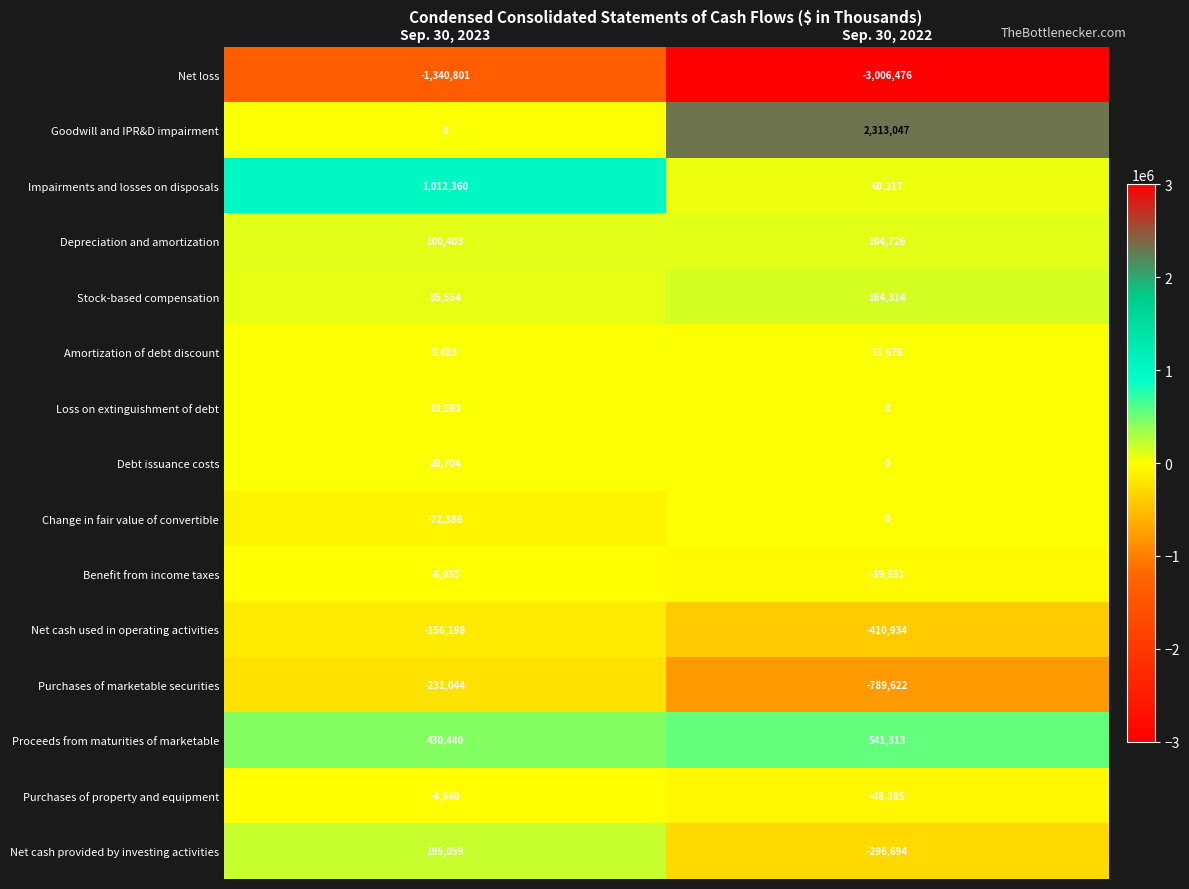

How many data points does each series have?

2